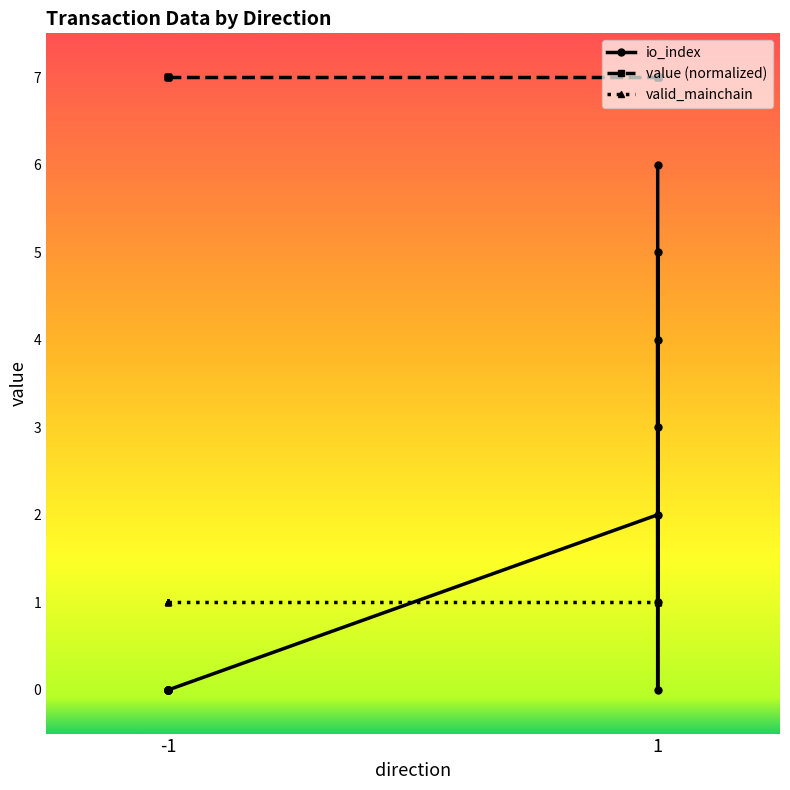

What is the value of the 10th point from the left?

5